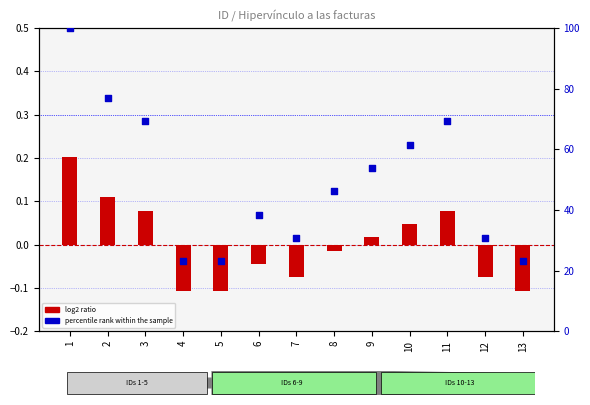

Which series has the largest total across all categories?

percentile rank within the sample